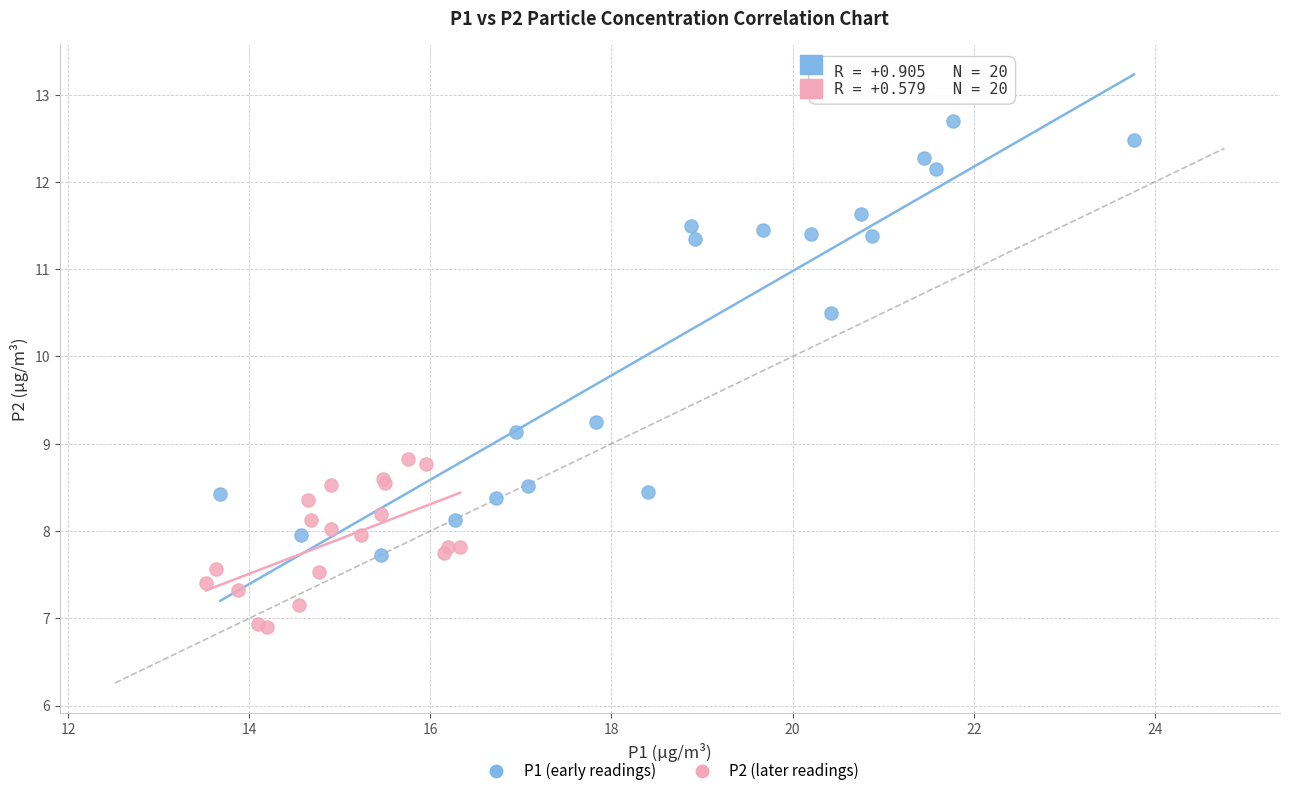

Which series reaches the maximum Y coordinate?

P1 (early readings)